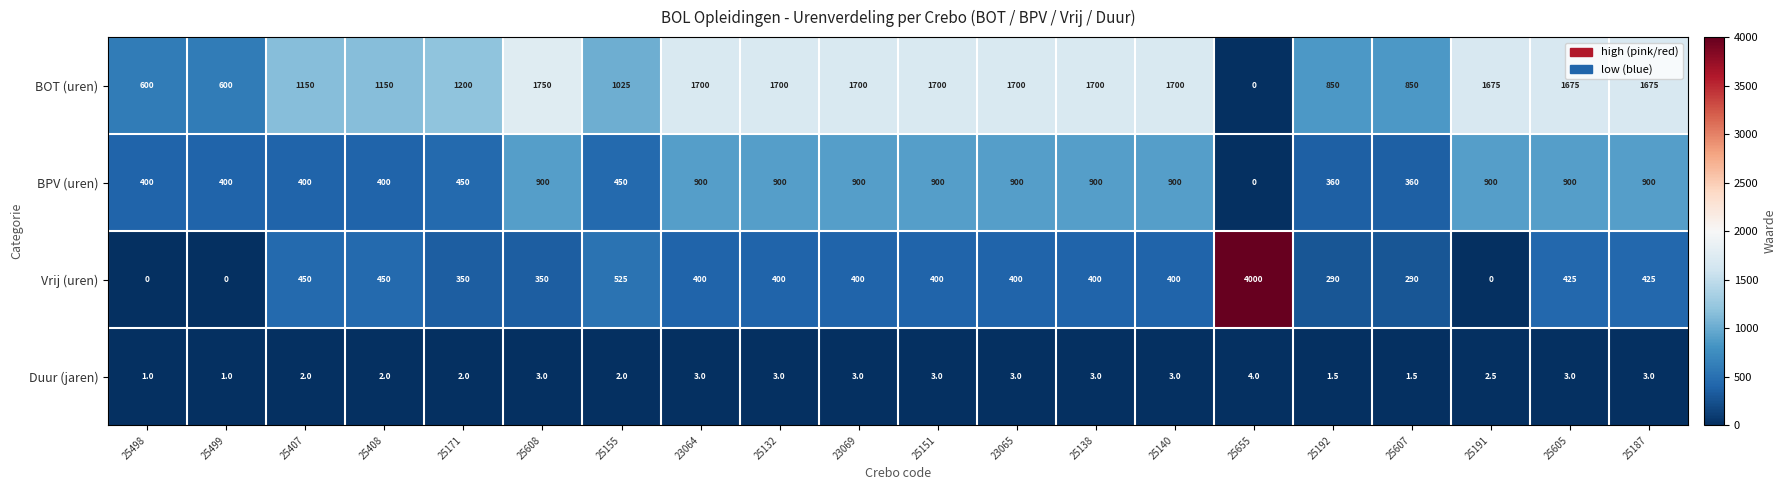

What is the difference between the highest and lowest values at 23065?

1697.0